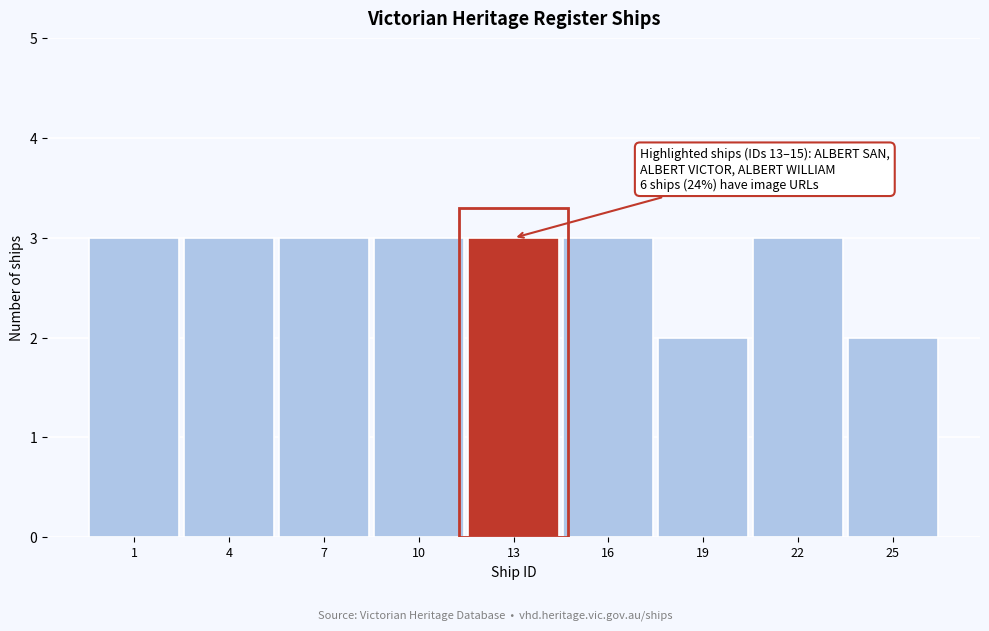

Reading left to right, list all the values displayed in this chart.

3	3	3	3	3	3	2	3	2